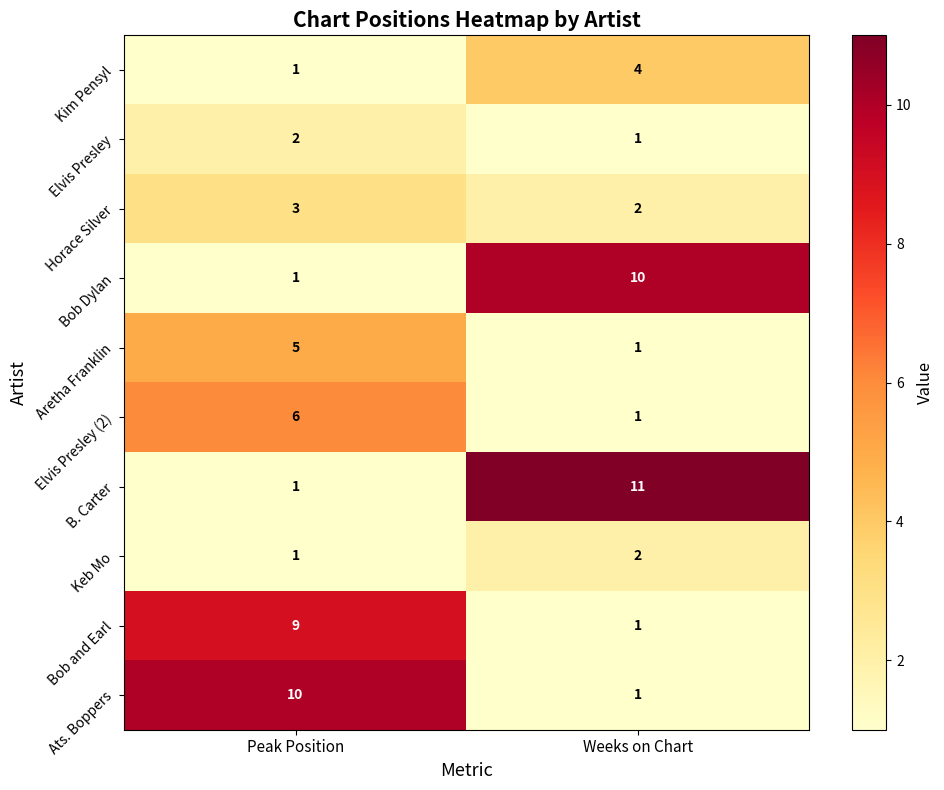

Reading right to left, transcribe all the data shown in this chart.

Kim Pensyl: 4	1
Elvis Presley: 1	2
Horace Silver: 2	3
Bob Dylan: 10	1
Aretha Franklin: 1	5
Elvis Presley (2): 1	6
B. Carter: 11	1
Keb Mo: 2	1
Bob and Earl: 1	9
Ats. Boppers: 1	10